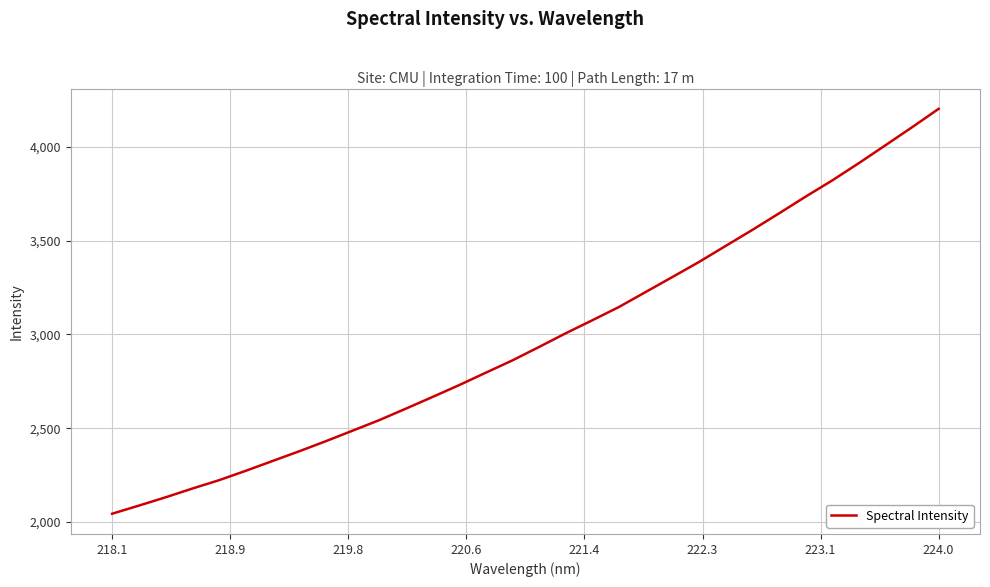

What is the difference between the maximum and minimum values?

2159.8